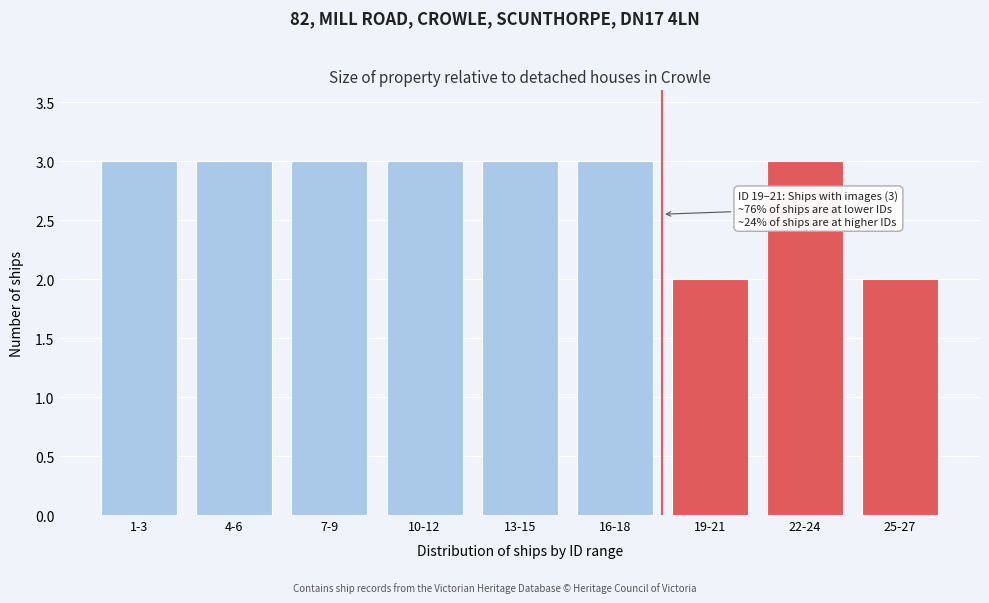

Reading left to right, transcribe all the data shown in this chart.

3	3	3	3	3	3	2	3	2